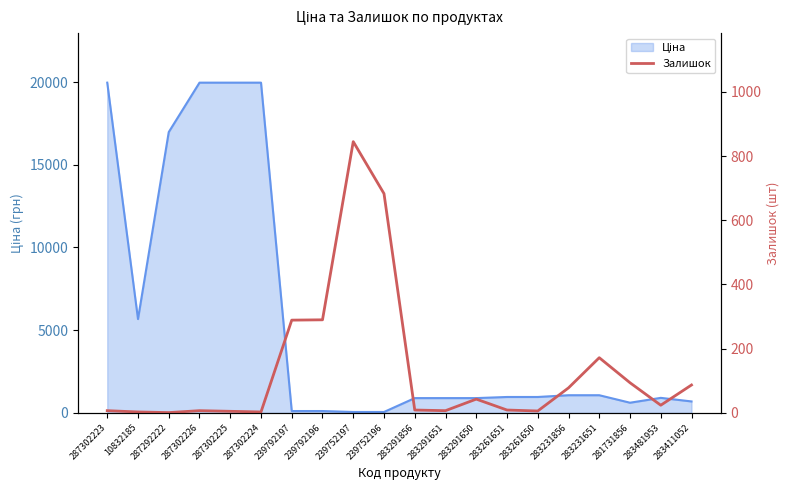

At which label is the value closest to 423?

239792196